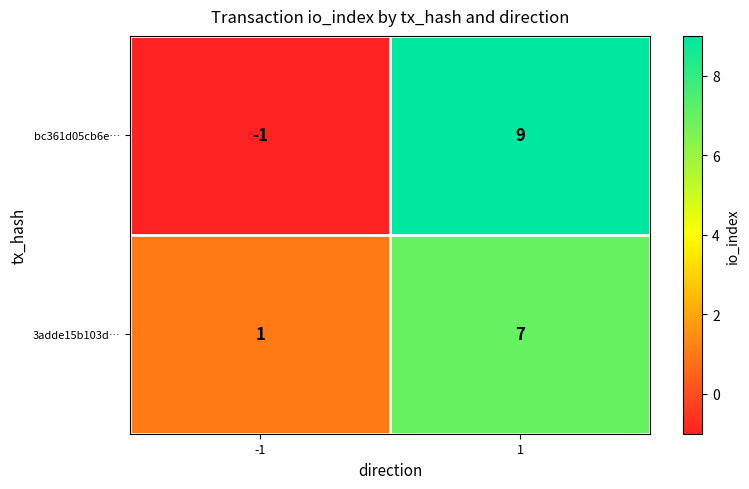

Is the value of bc361d05cb6e… at -1 greater than the value of 3adde15b103d… at 1?

No